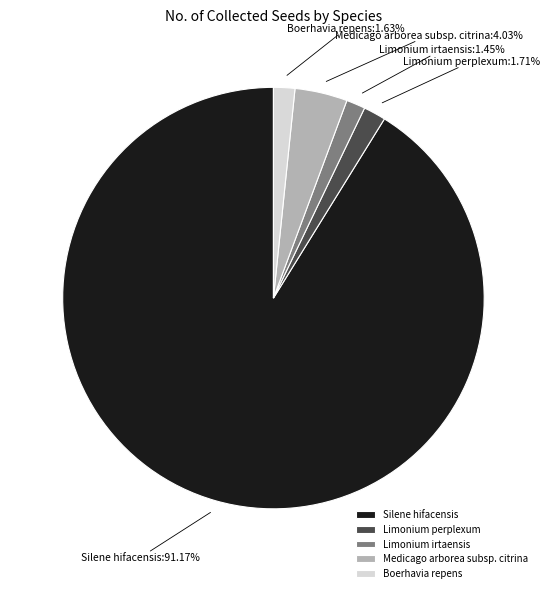

Does Boerhavia repens represent more than half of the total?

No